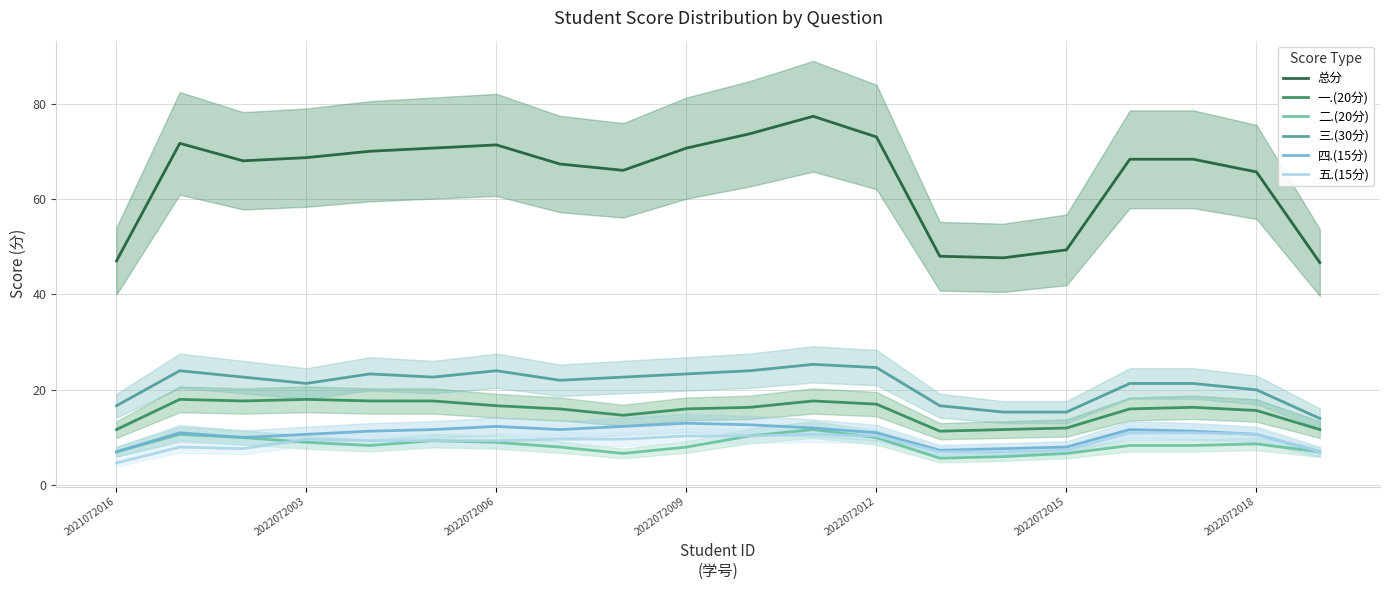

What is the minimum value for 二.(20分)?

5.7